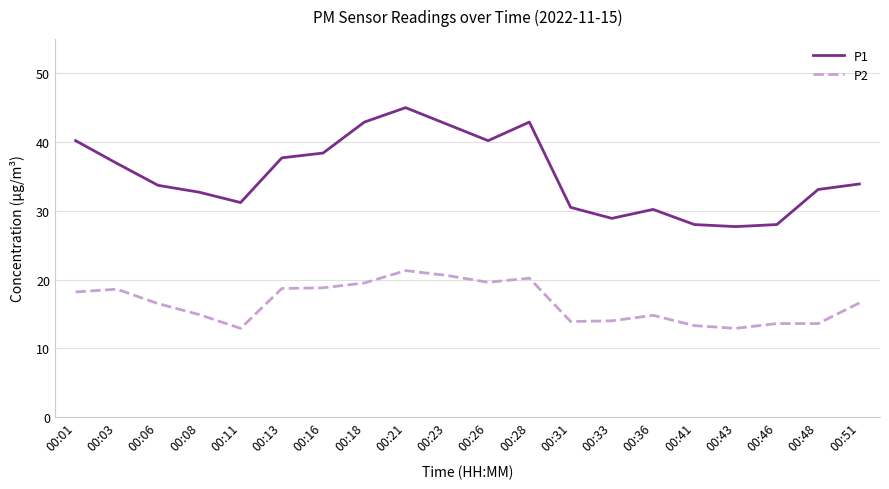

At how many categories does at least one series exceed 38?

7